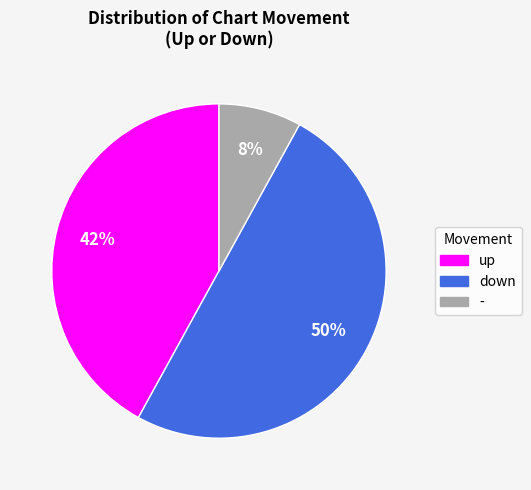

Count the number of slices in the pie.

3